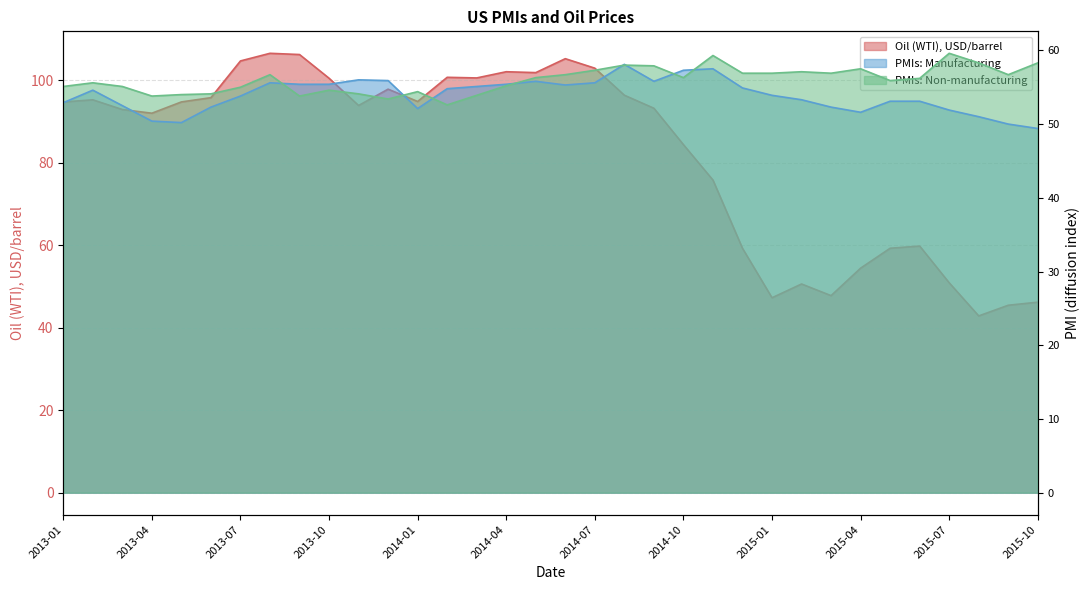

The value of Oil (WTI), USD/barrel at 2014-11 is 75.8. True or false?

True